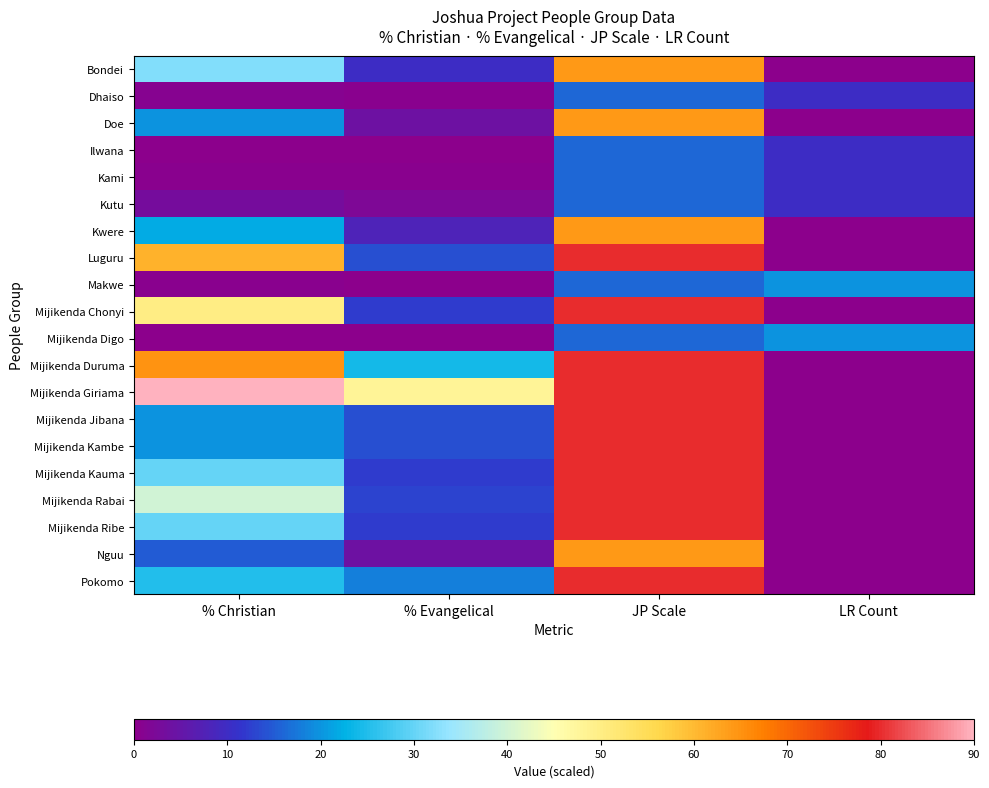

List the series in order of their peak value, lowest first.

Dhaiso, Ilwana, Kami, Kutu, Makwe, Mijikenda Digo, Bondei, Doe, Kwere, Nguu, Luguru, Mijikenda Chonyi, Mijikenda Duruma, Mijikenda Jibana, Mijikenda Kambe, Mijikenda Kauma, Mijikenda Rabai, Mijikenda Ribe, Pokomo, Mijikenda Giriama